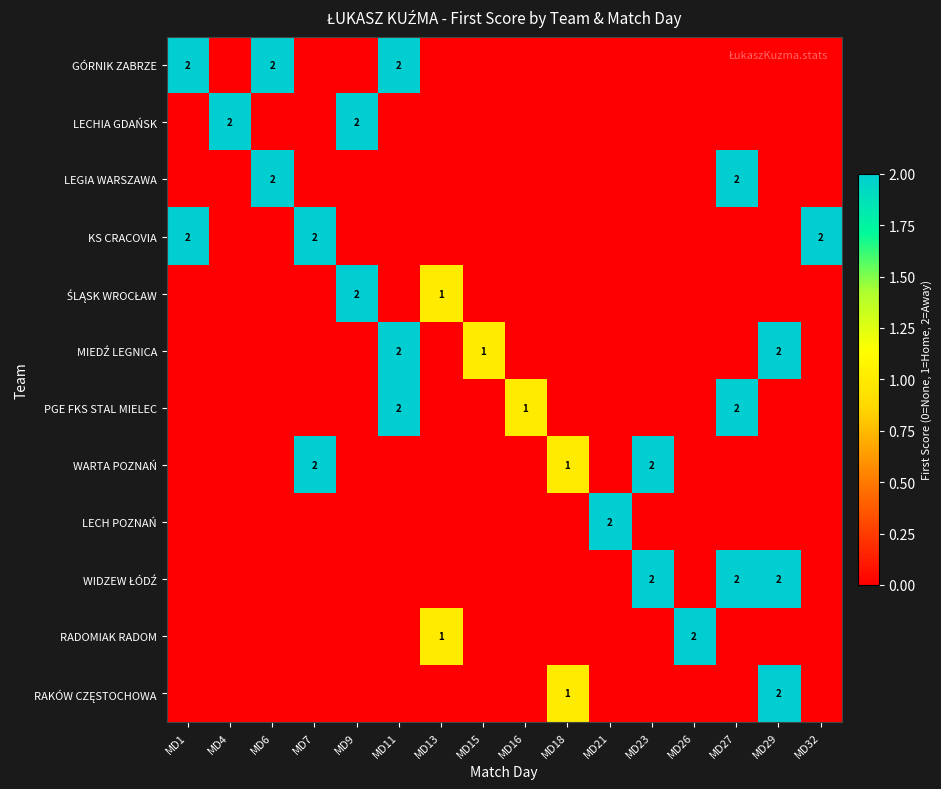

What is the total value across all series at MD9?

4